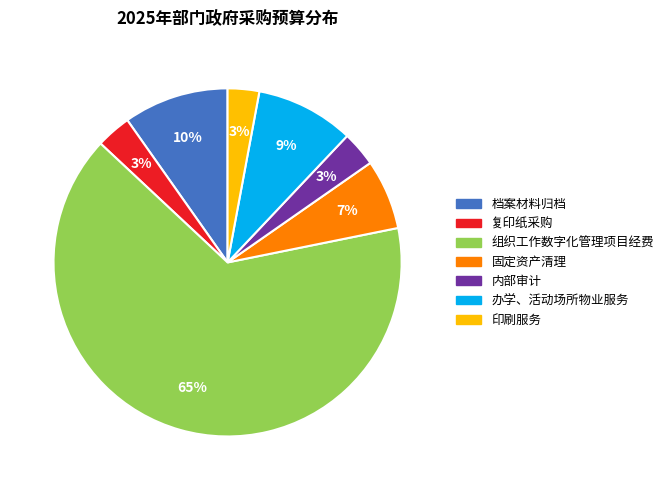

The 印刷服务 slice represents 3% of the pie. True or false?

True